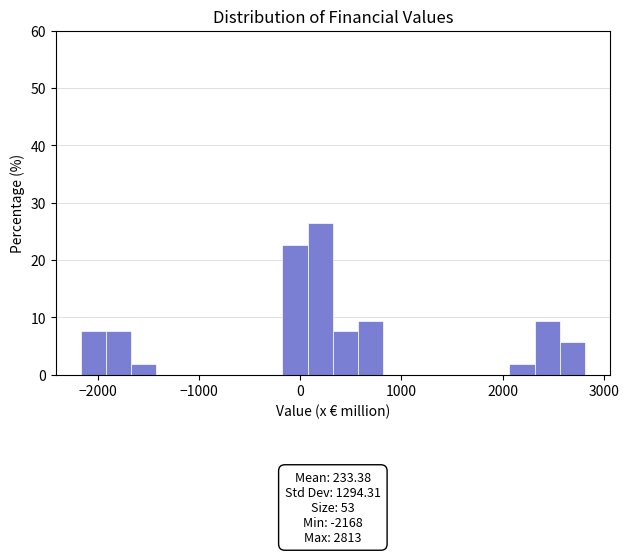

Around what value on the x-axis is the tallest bar? Give the approximate position of its centre, as read against the axis.

200